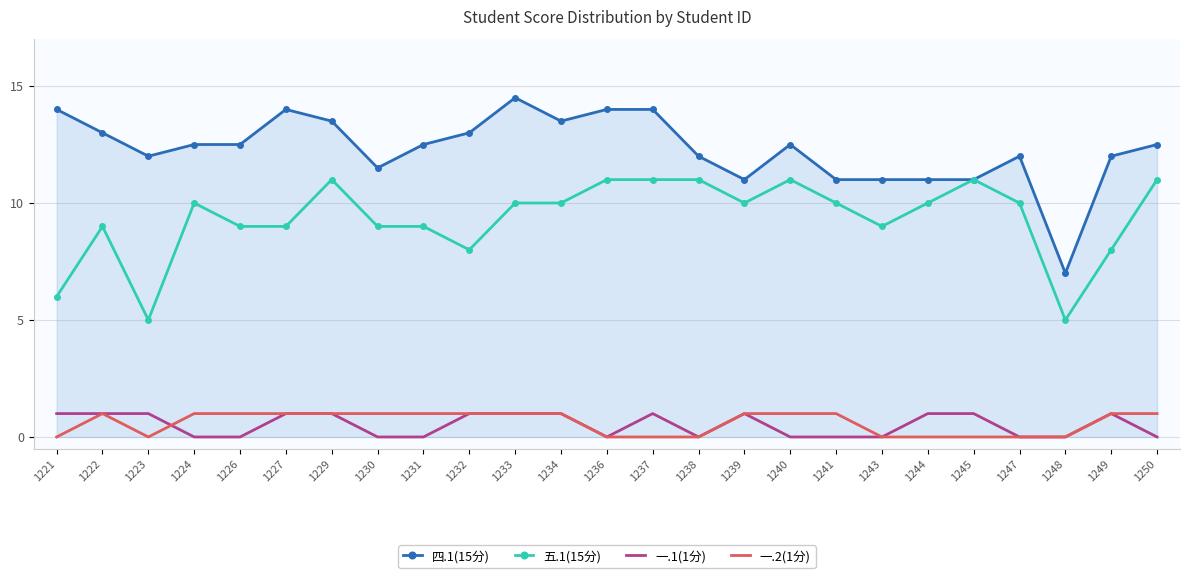

True or false: 一.2(1分) and 五.1(15分) cross at least once.

False